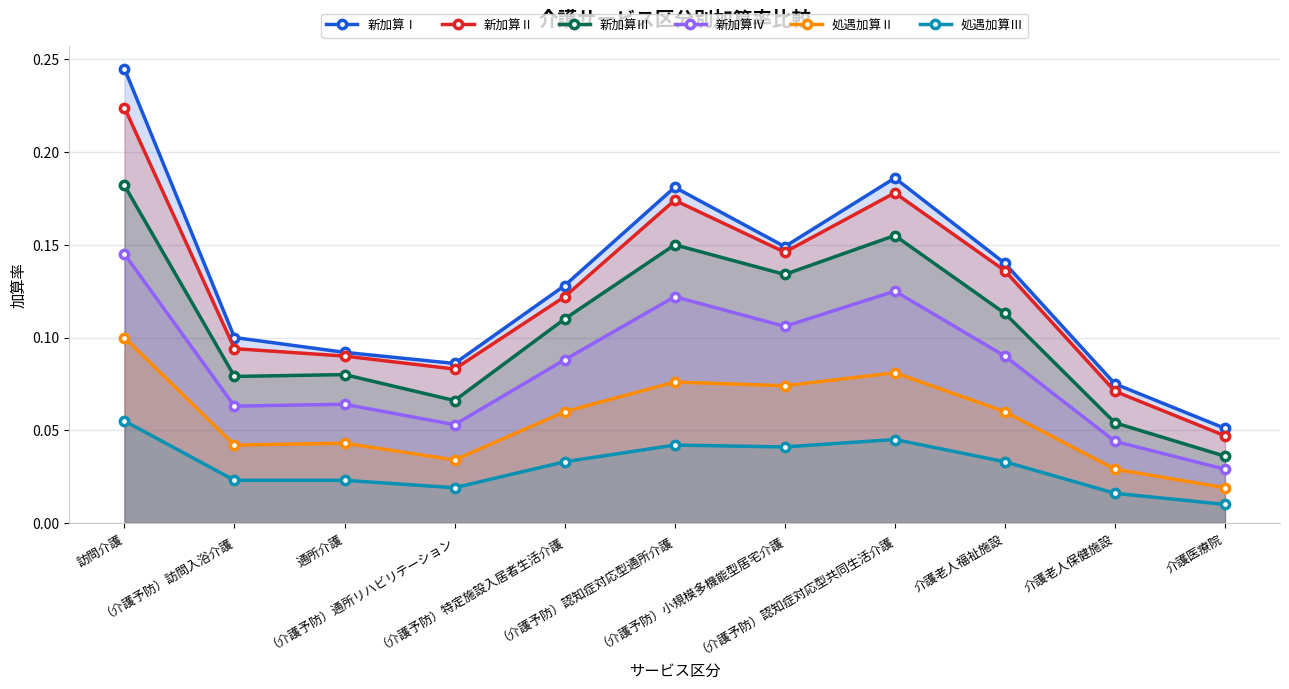

True or false: 処遇加算Ⅱ has more than 1 interior local peaks.

True